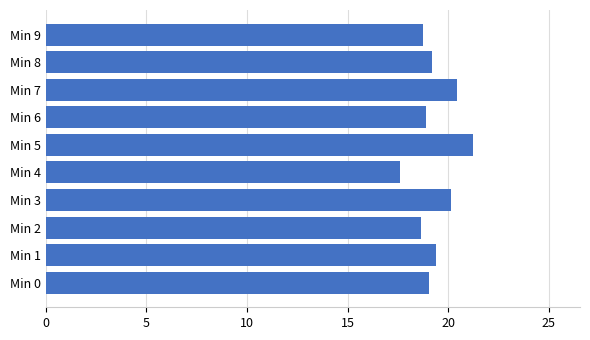

The chart shows a value of 19.1 at Min 0. True or false?

True